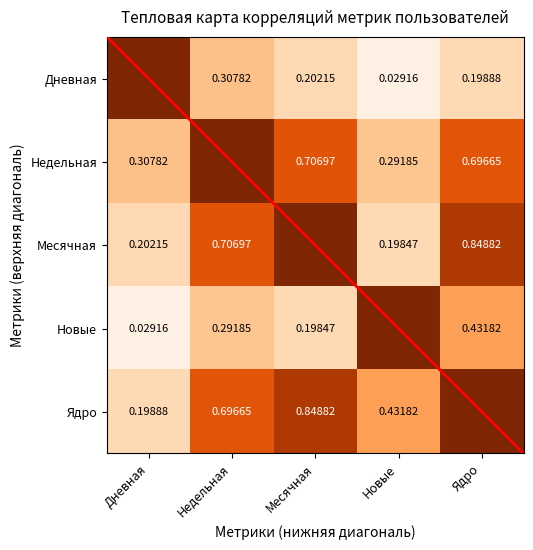

At how many categories does at least one series exceed 0?

5